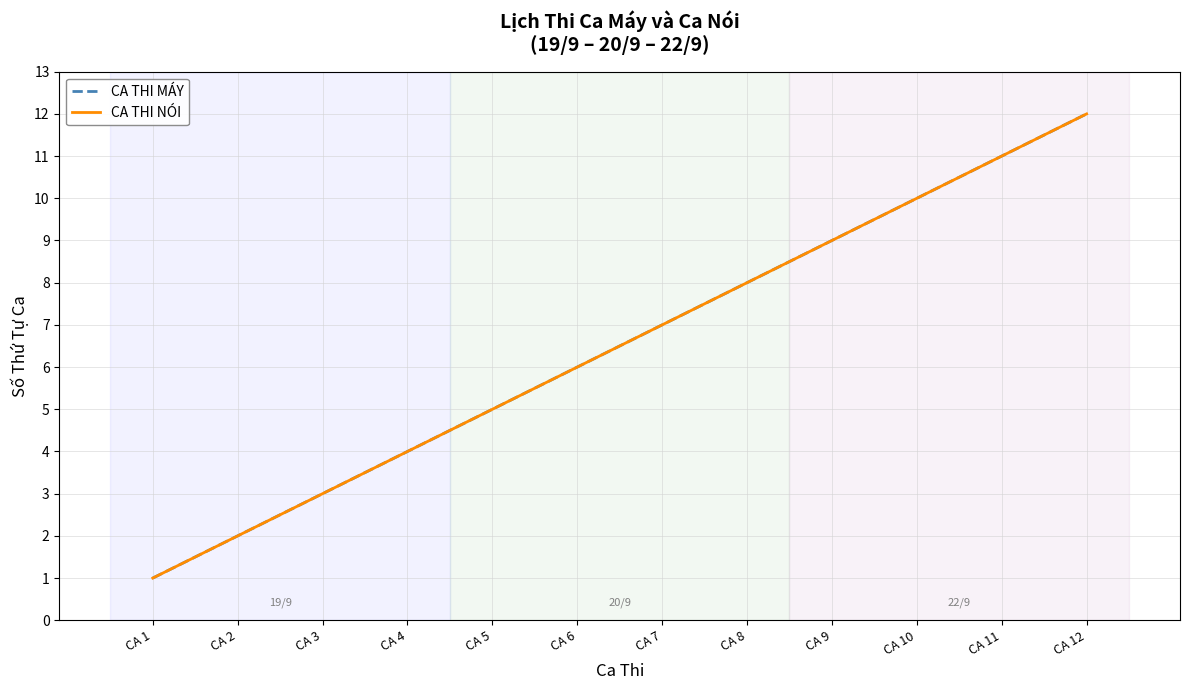

Is it true that CA THI MÁY equals 6 at CA 11?

False